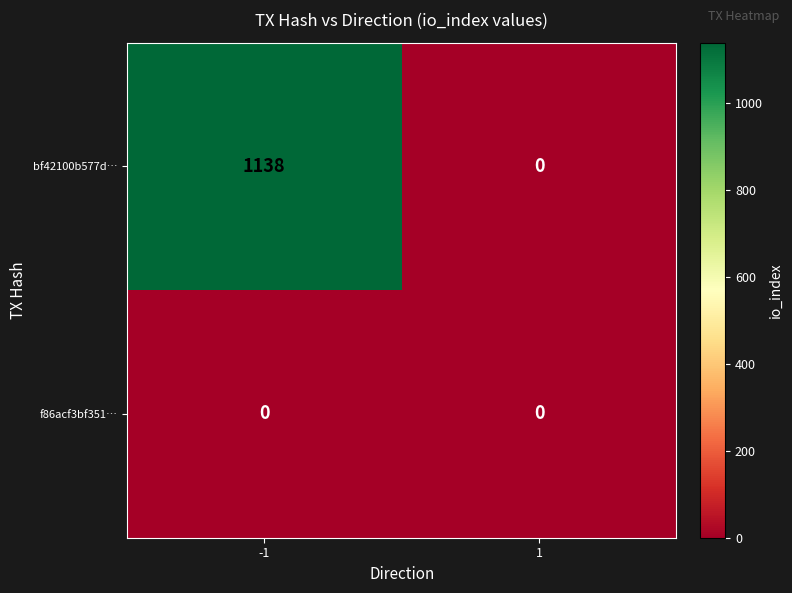

Reading left to right, list all the values displayed in this chart.

bf42100b577d…: -1=1138	1=0
f86acf3bf351…: -1=0	1=0